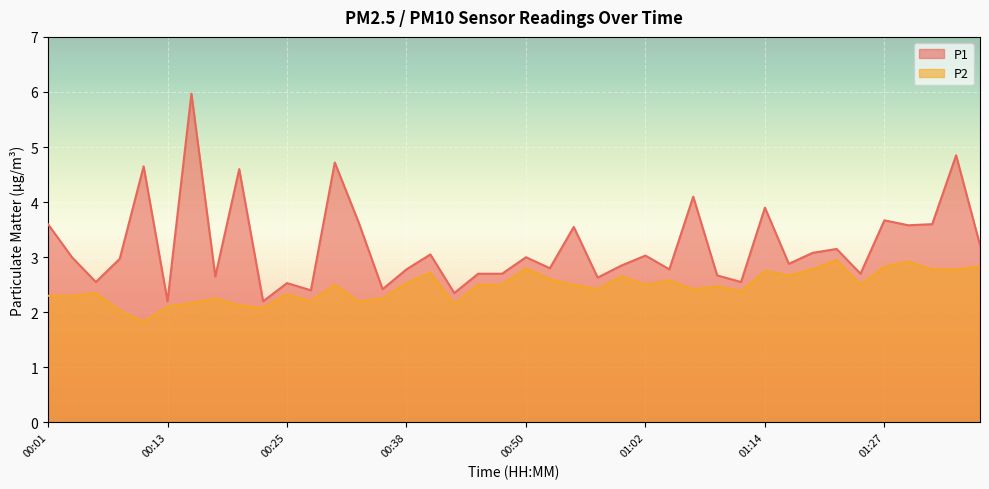

At which category does P2 reach its first local peak?

00:06